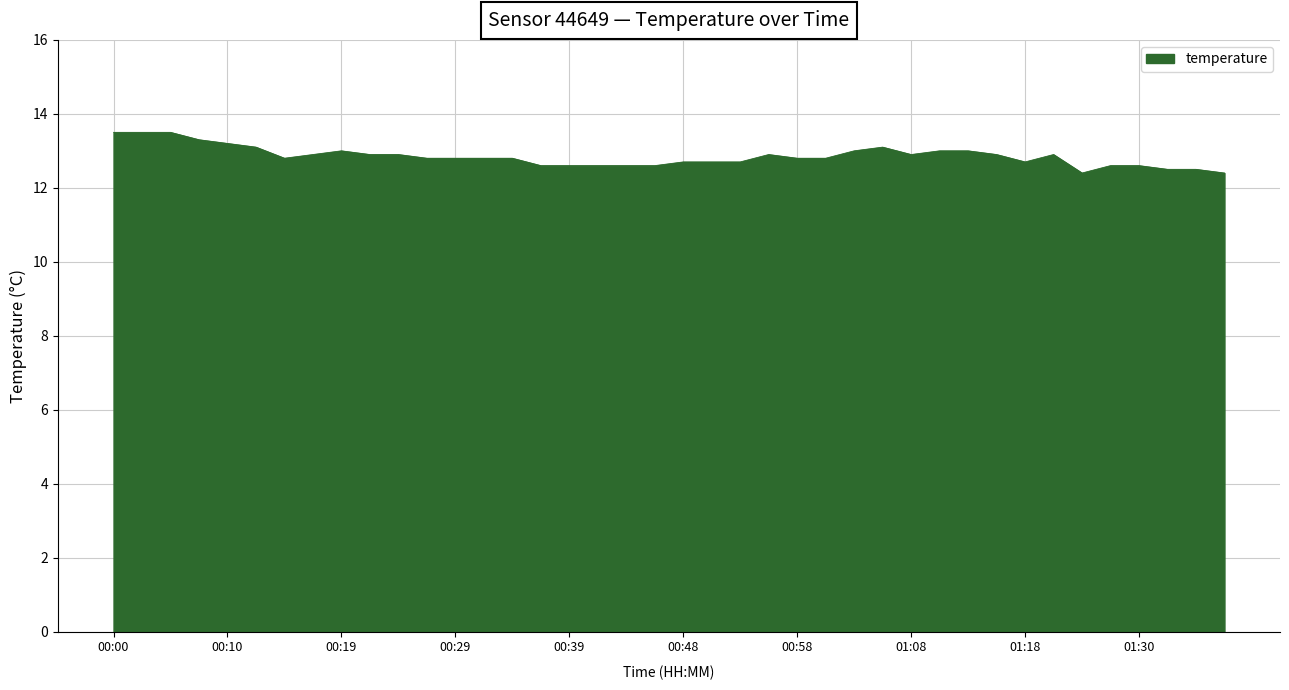

What is the greatest value displayed?

13.5